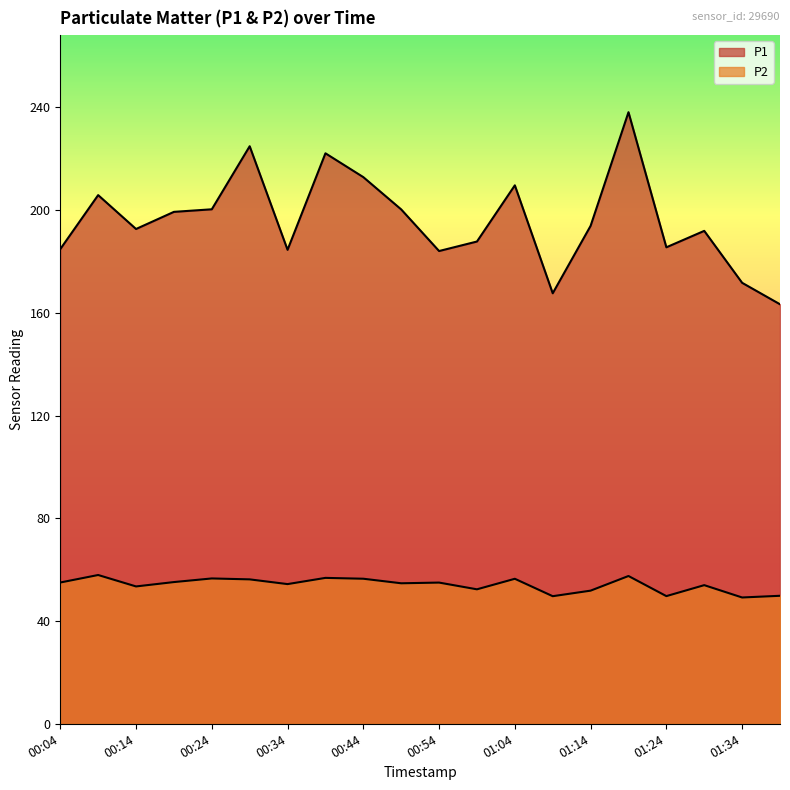

At which label does P2 first exceed 54?

00:04